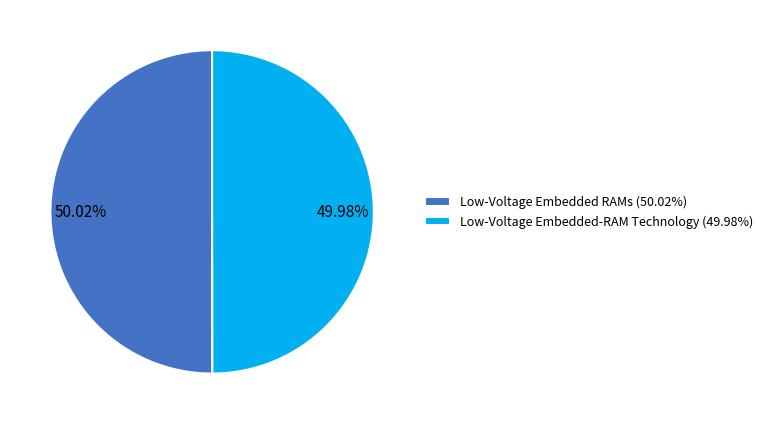

Approximately how many times larger is the value at 50.02% compared to 49.98%?

1.0